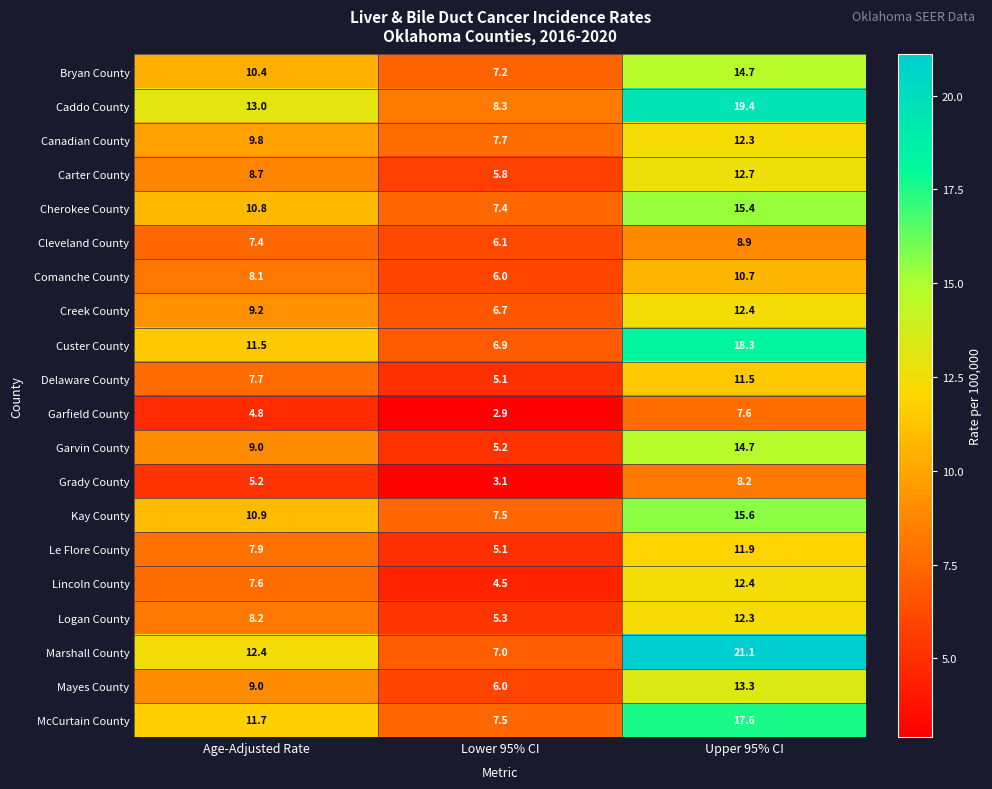

Where does the Le Flore County series first go above 7?

Age-Adjusted Rate